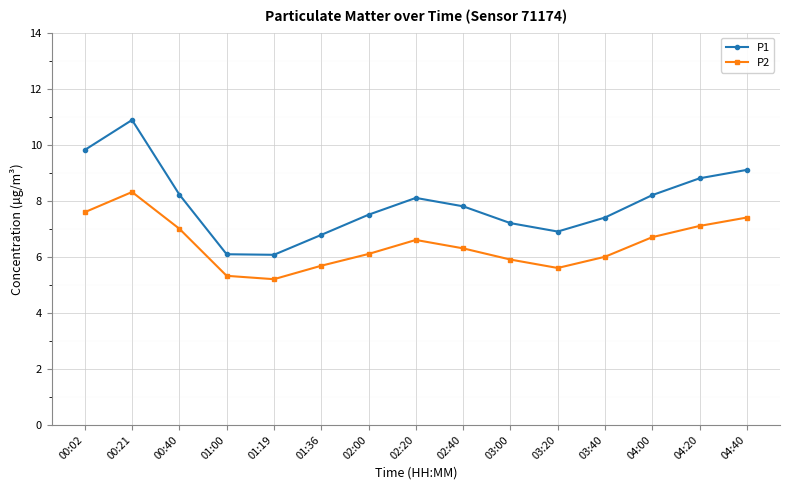

What is the label of the 15th point from the left?

04:40